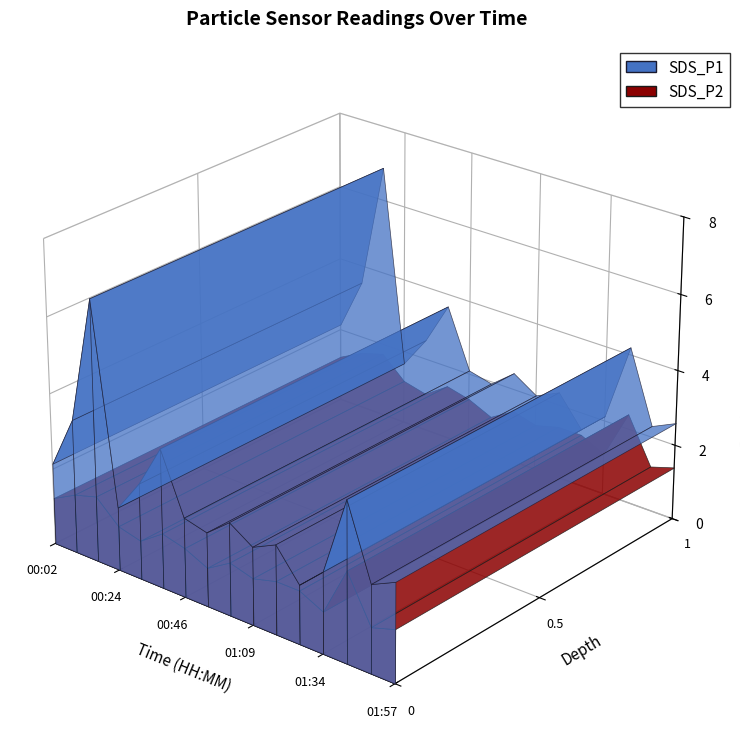

Reading left to right, transcribe all the data shown in this chart.

SDS_P1: 00:02=2.1	00:09=3.5	00:16=6.9	00:24=1.7	00:31=2.5	00:38=3.7	00:46=2.1	00:54=1.9	01:01=2.5	01:09=2.0	01:17=2.4	01:26=1.6	01:34=2.1	01:42=4.2	01:50=2.3	01:57=2.6
SDS_P2: 00:02=1.2	00:09=1.6	00:16=1.7	00:24=1.2	00:31=1.0	00:38=1.4	00:46=1.3	00:54=1.0	01:01=1.4	01:09=1.2	01:17=1.4	01:26=1.4	01:34=1.1	01:42=2.4	01:50=1.2	01:57=1.4